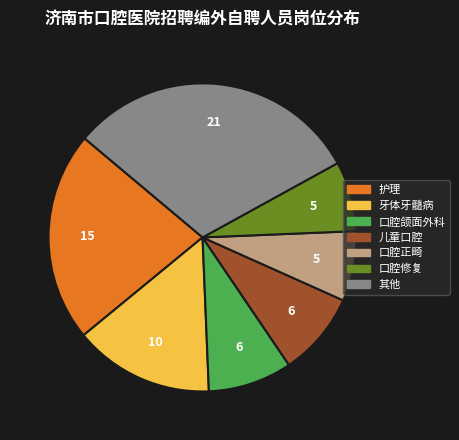

Is there any slice that represents more than half of the pie?

No